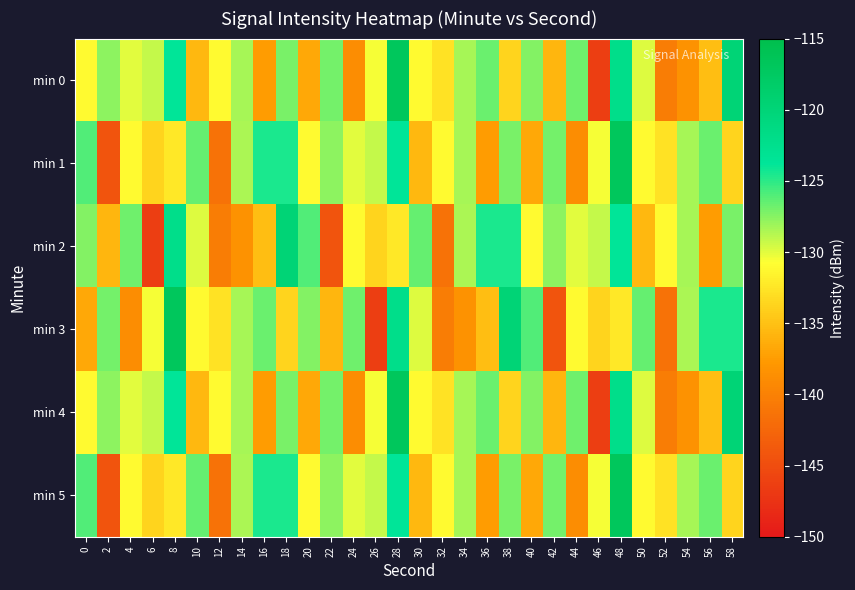

What is the maximum value shown in the chart?

-116.8